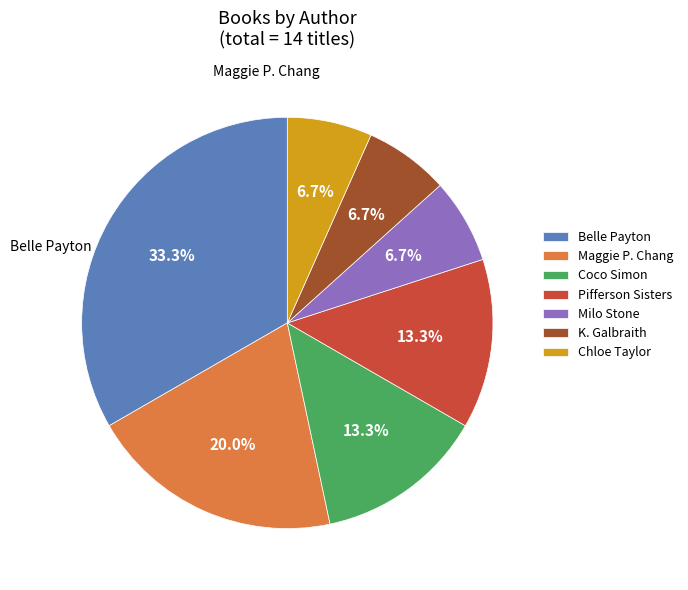

Is the sum of Pifferson Sisters and Belle Payton greater than half?

No